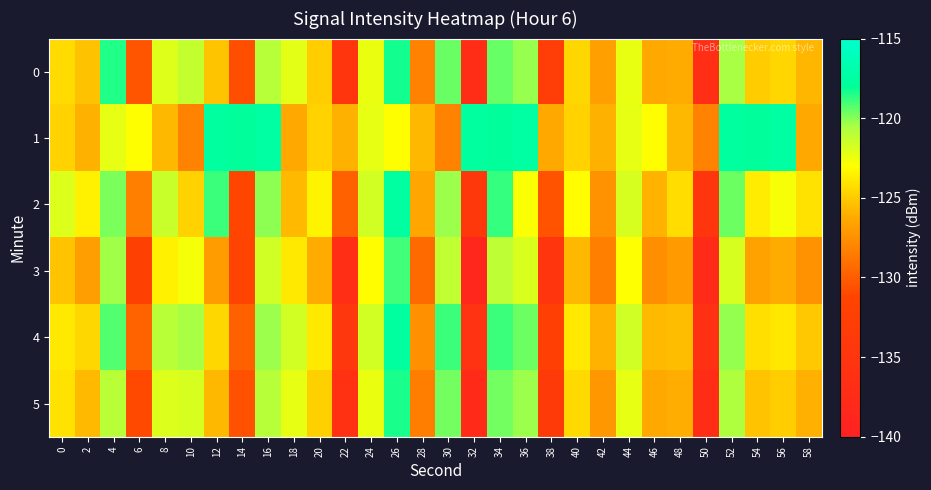

Reading left to right, extract all data points from this chart.

0: 0=-124.3	2=-125.3	4=-118.5	6=-130.4	8=-122.0	10=-121.3	12=-125.2	14=-130.7	16=-120.9	18=-122.2	20=-124.9	22=-135.0	24=-122.4	26=-118.3	28=-128.2	30=-119.6	32=-136.9	34=-119.5	36=-120.3	38=-133.0	40=-124.5	42=-126.7	44=-122.3	46=-126.3	48=-126.2	50=-136.8	52=-120.5	54=-125.0	56=-124.5	58=-125.8
1: 0=-124.7	2=-125.9	4=-122.3	6=-123.0	8=-125.7	10=-128.2	12=-117.7	14=-117.9	16=-117.4	18=-126.3	20=-124.7	22=-125.9	24=-122.3	26=-123.0	28=-125.7	30=-128.2	32=-117.7	34=-117.9	36=-117.4	38=-126.3	40=-124.7	42=-125.9	44=-122.3	46=-123.0	48=-125.7	50=-128.2	52=-117.7	54=-117.9	56=-117.4	58=-126.3
2: 0=-122.0	2=-123.5	4=-119.8	6=-128.3	8=-121.4	10=-124.7	12=-118.9	14=-131.2	16=-120.1	18=-125.6	20=-123.4	22=-129.8	24=-121.7	26=-117.5	28=-126.4	30=-120.3	32=-134.2	34=-118.8	36=-122.9	38=-130.5	40=-123.1	42=-127.4	44=-121.8	46=-125.9	48=-124.3	50=-135.1	52=-119.6	54=-123.7	56=-122.8	58=-124.1
3: 0=-125.3	2=-126.8	4=-120.4	6=-132.1	8=-123.5	10=-122.7	12=-126.9	14=-131.5	16=-121.6	18=-123.8	20=-126.2	22=-136.7	24=-123.1	26=-119.0	28=-129.4	30=-121.2	32=-138.6	34=-121.1	36=-121.9	38=-134.6	40=-125.7	42=-128.3	44=-123.0	46=-127.6	48=-127.0	50=-137.5	52=-121.8	54=-126.6	56=-126.2	58=-127.4
4: 0=-123.8	2=-124.5	4=-119.2	6=-129.7	8=-121.0	10=-120.5	12=-124.5	14=-129.8	16=-120.3	18=-121.7	20=-123.8	22=-134.4	24=-121.7	26=-117.7	28=-127.5	30=-118.9	32=-135.8	34=-118.9	36=-119.6	38=-132.4	40=-123.8	42=-125.9	44=-121.6	46=-125.6	48=-125.5	50=-136.1	52=-120.2	54=-124.2	56=-123.9	58=-125.1
5: 0=-124.1	2=-125.6	4=-121.0	6=-131.0	8=-122.0	10=-121.8	12=-125.7	14=-130.6	16=-120.9	18=-122.3	20=-124.8	22=-135.9	24=-122.4	26=-118.4	28=-128.4	30=-119.7	32=-137.6	34=-119.7	36=-120.3	38=-133.6	40=-124.4	42=-127.1	44=-122.3	46=-126.3	48=-126.1	50=-136.9	52=-120.7	54=-125.3	56=-124.9	58=-126.0